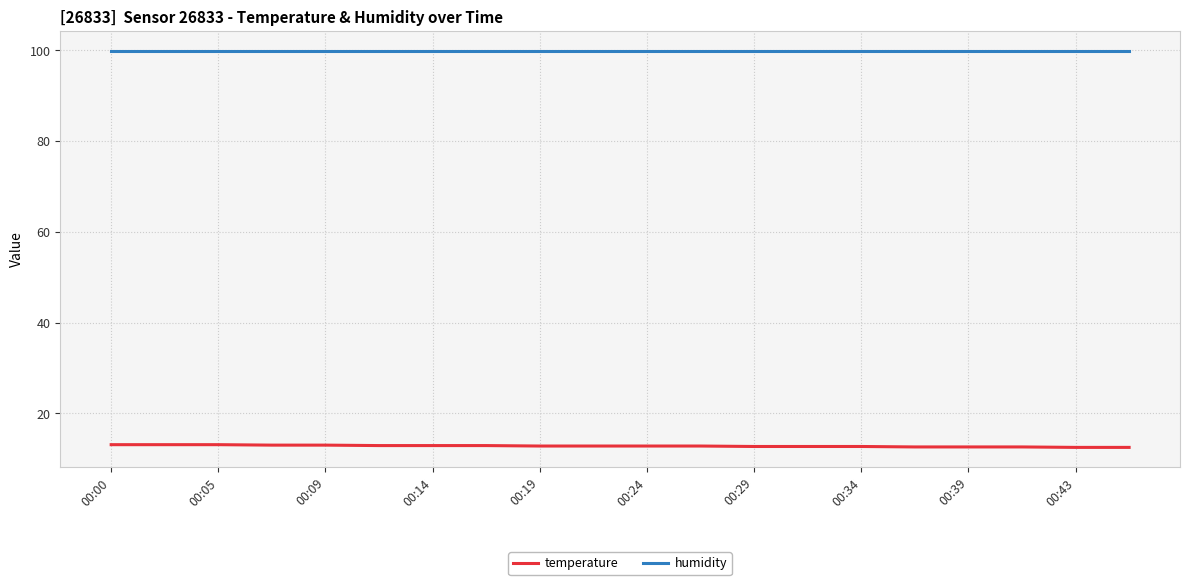

Which series has the widest spread of values?

temperature